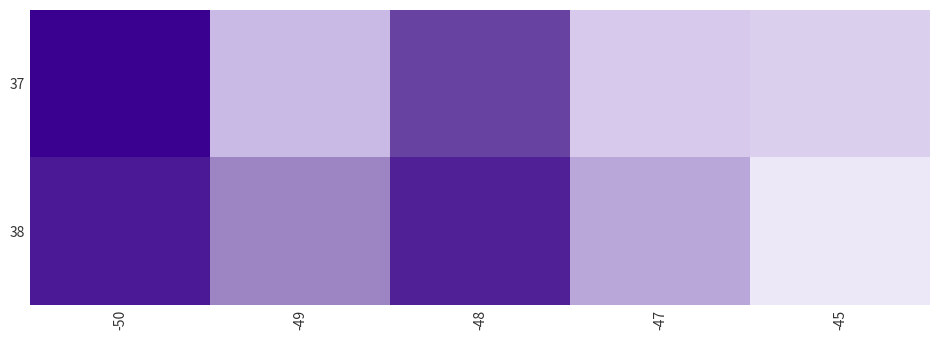

At -49, list the series in order from smallest to largest.

37, 38